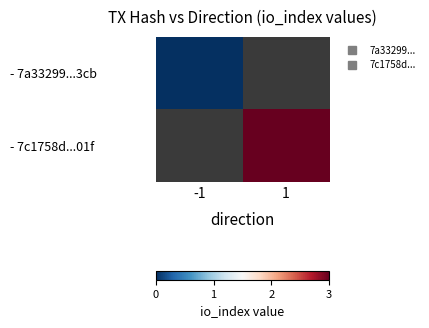

Where is - 7a33299...3cb nearest to the value 0?

-1